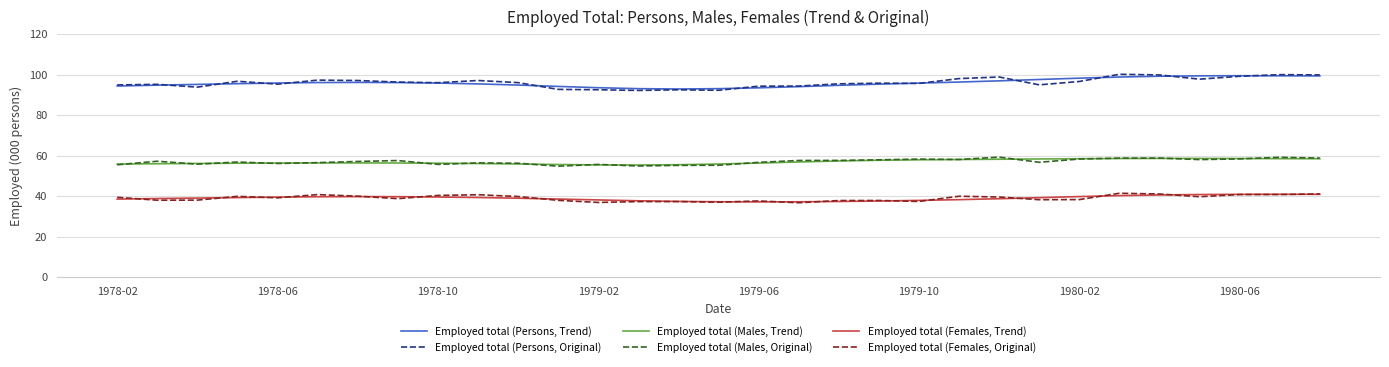

In Employed total (Females, Trend), how many points are lower than both neighbors (excluding endpoints)?

1